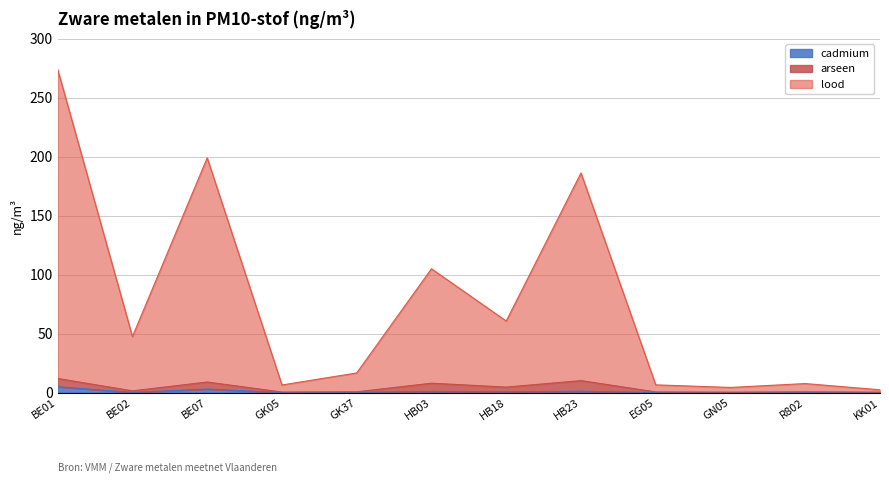

Does the chart have visible grid lines?

Yes